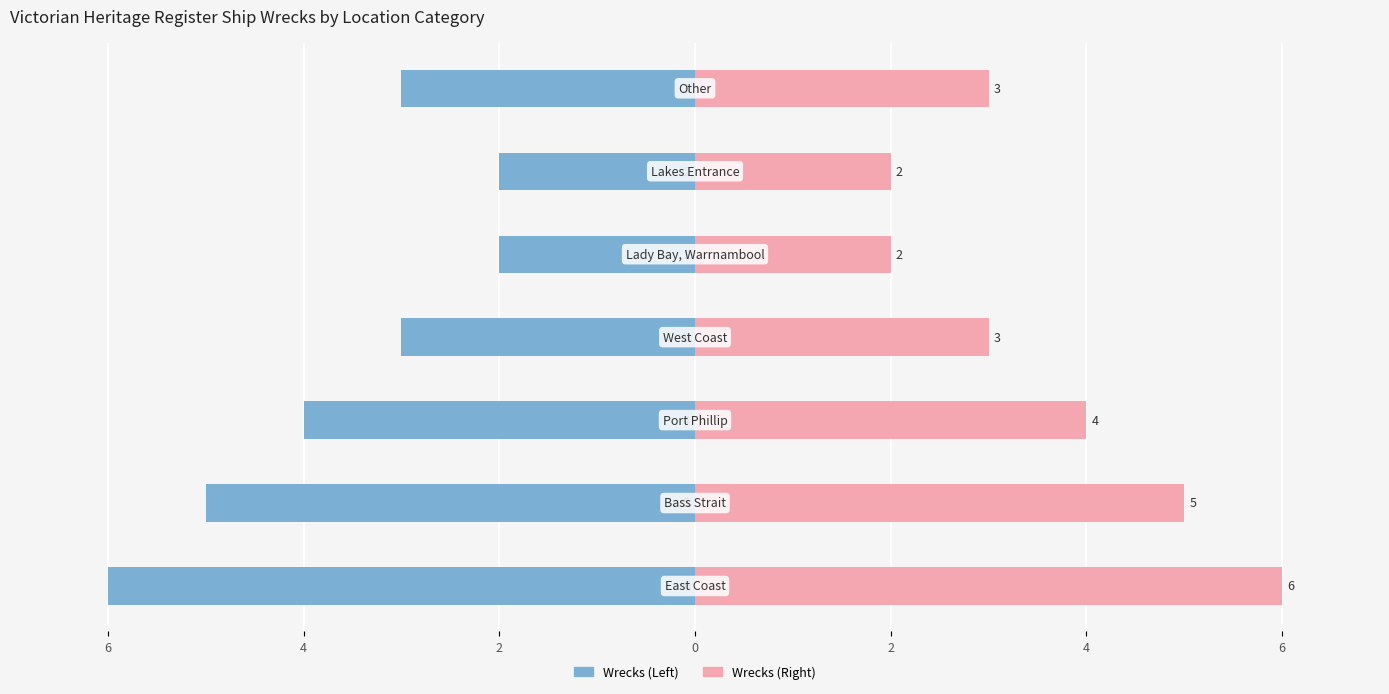

How many bars are there in each group?

2